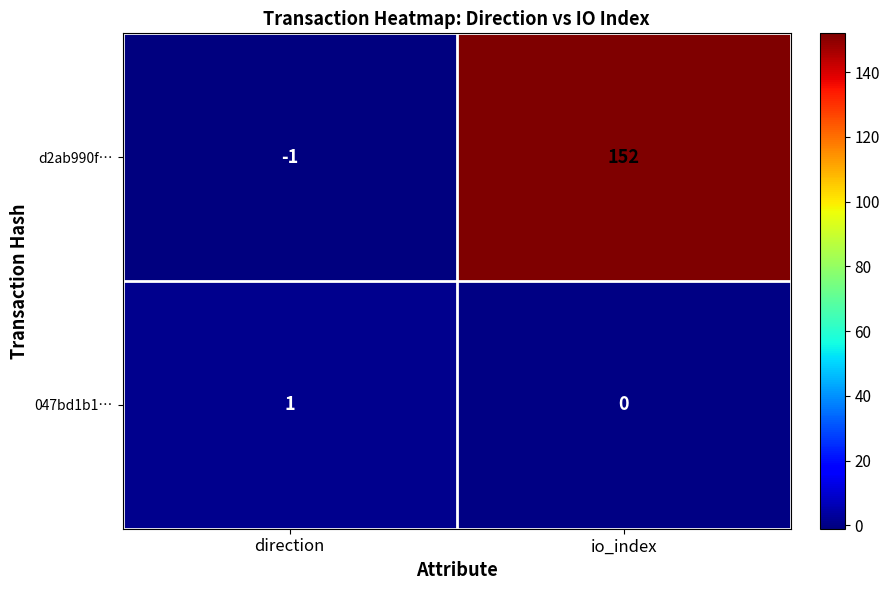

Reading right to left, transcribe all the data shown in this chart.

d2ab990f…: io_index=152	direction=-1
047bd1b1…: io_index=0	direction=1